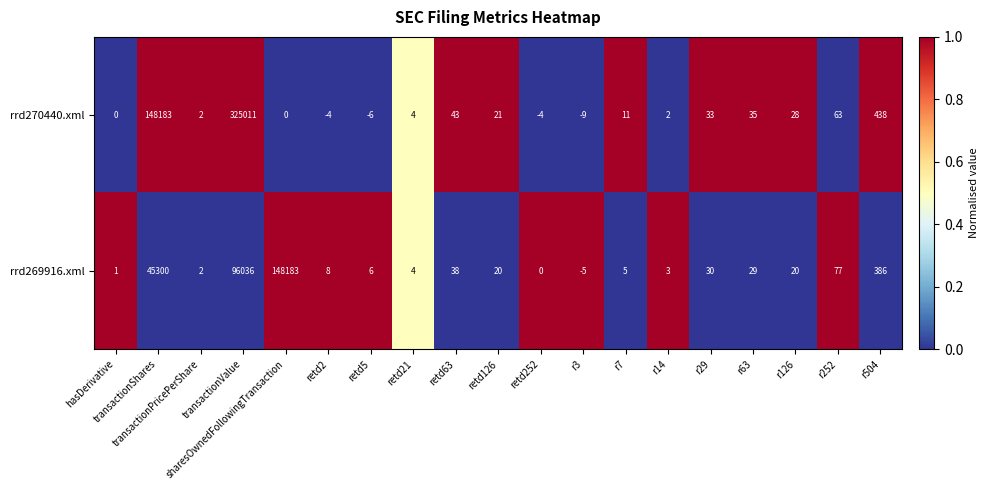

What is the total value across all series at retd2?

4